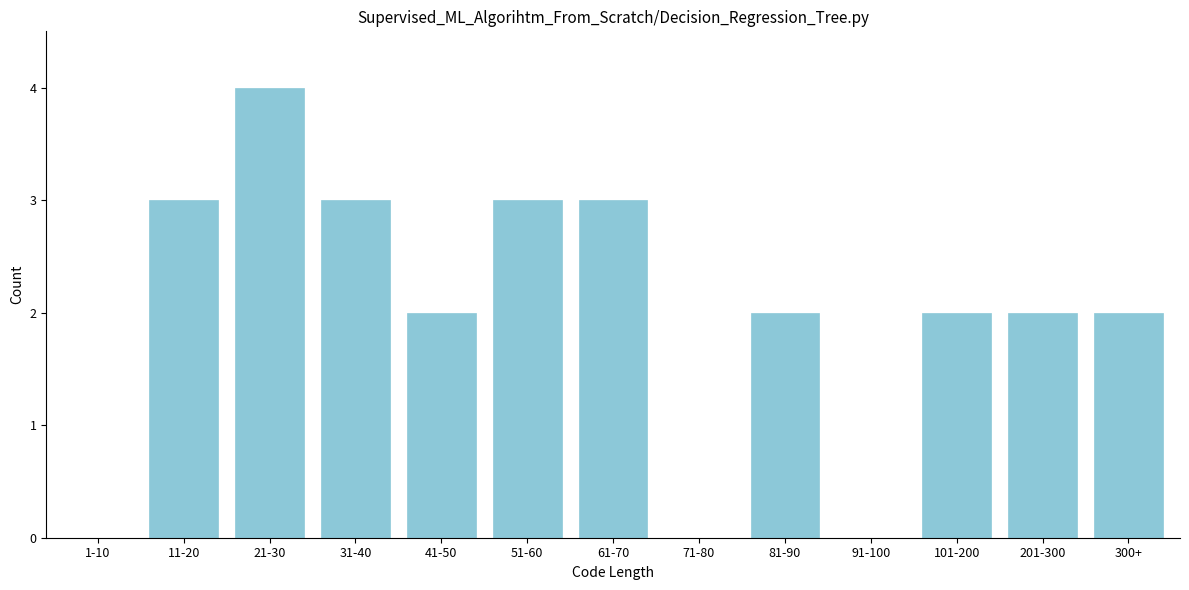

Reading right to left, extract all data points from this chart.

300+=2	201-300=2	101-200=2	91-100=0	81-90=2	71-80=0	61-70=3	51-60=3	41-50=2	31-40=3	21-30=4	11-20=3	1-10=0